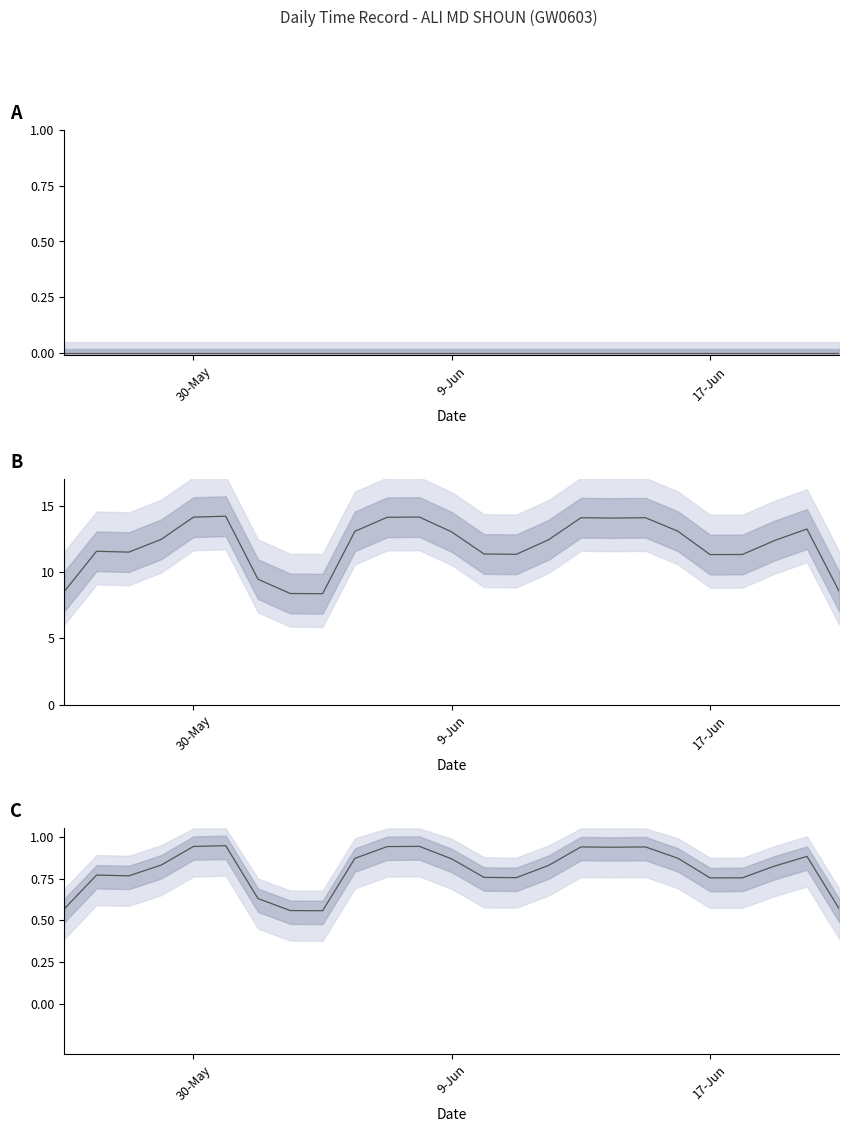

How many distinct data groups are displayed?

3